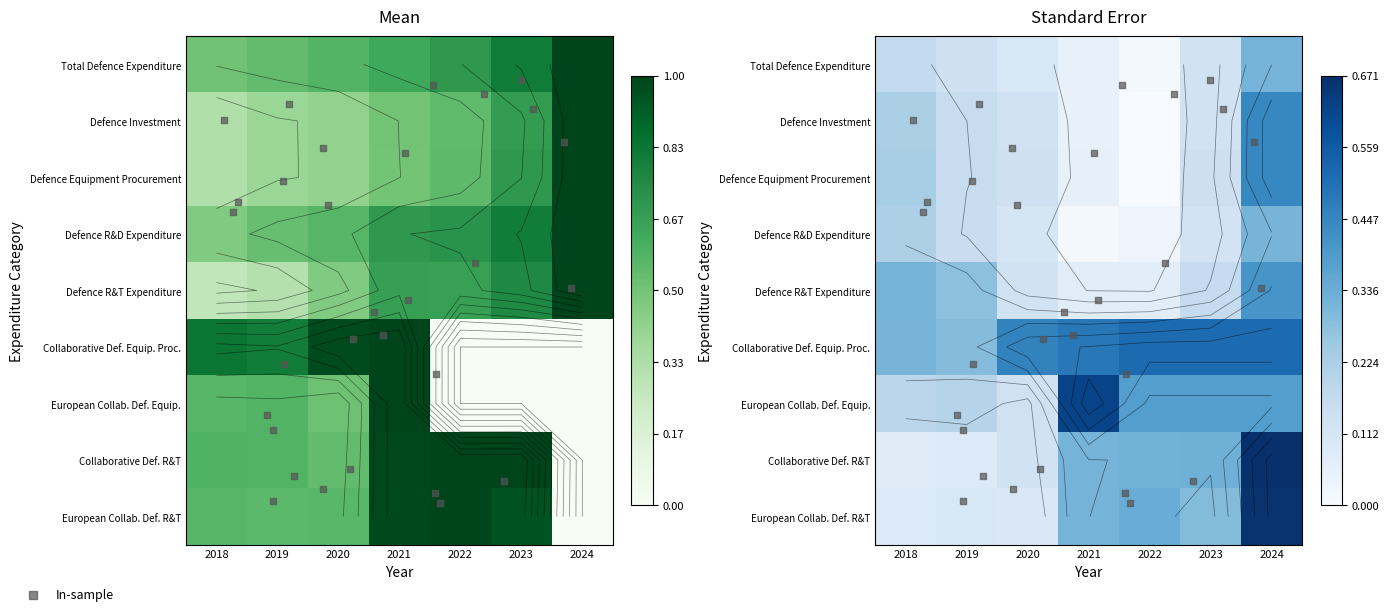

Rank the series at 2021 from highest to lowest value.

Collaborative Def. Equip. Proc., European Collab. Def. Equip., Collaborative Def. R&T, European Collab. Def. R&T, Defence R&D Expenditure, Defence R&T Expenditure, Total Defence Expenditure, Defence Investment, Defence Equipment Procurement